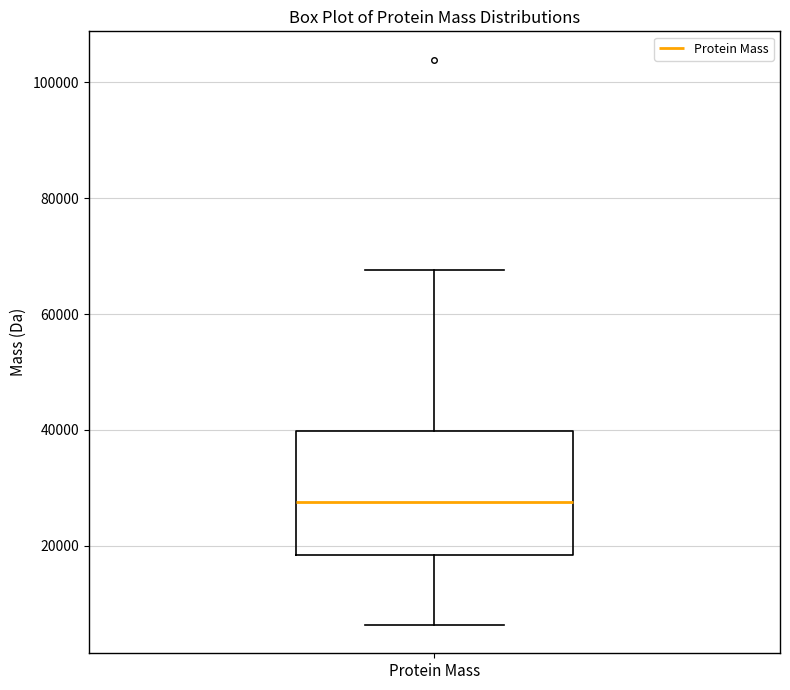

Where does the lower whisker of the box for Protein Mass end on the y-axis? The values are not printed on the chart, so give them approximately, as read against the axis.

6000